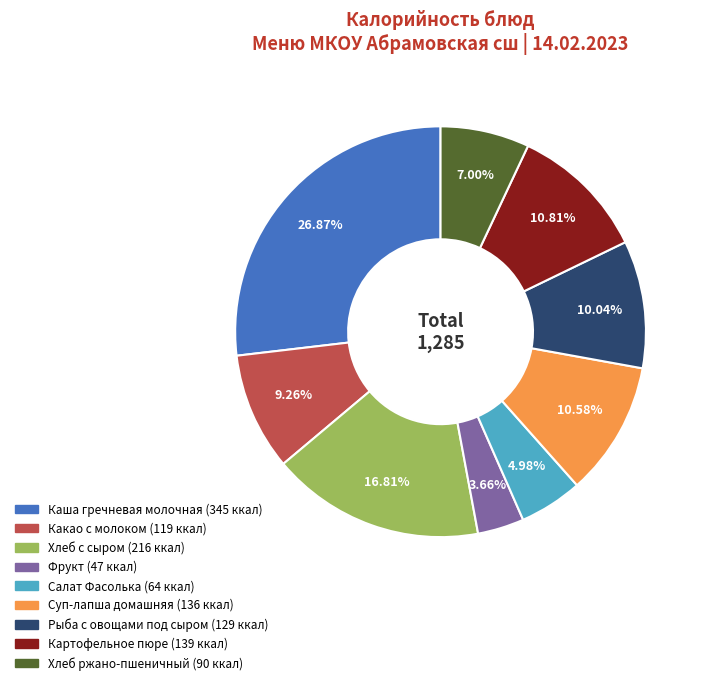

Do Суп-лапша домашняя and Каша гречневая молочная together represent more than half of the pie?

No